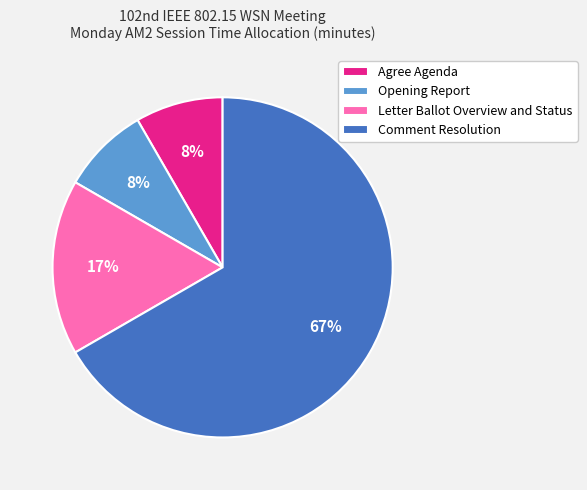

Count the number of slices in the pie.

4